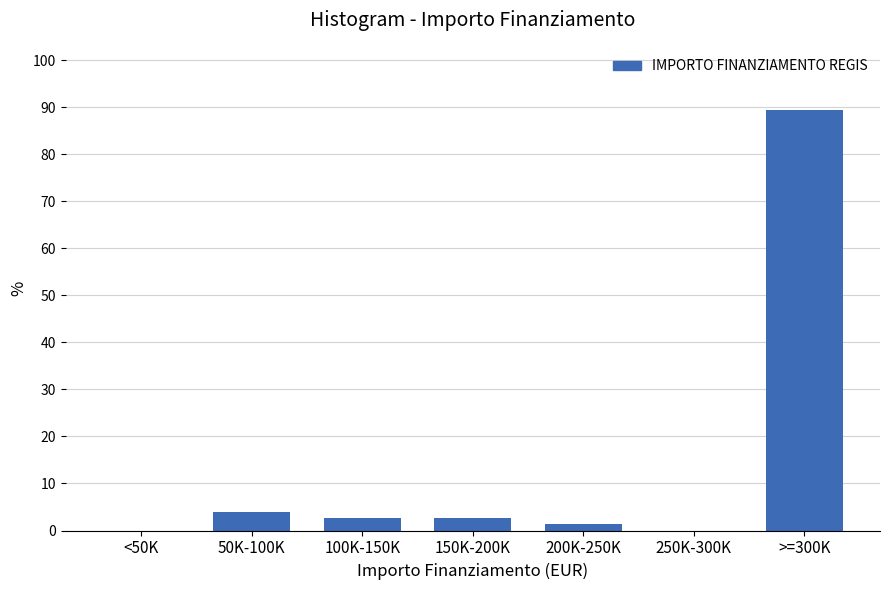

Reading left to right, what are all the values shown in this chart?

<50K=0.0	50K-100K=4.0	100K-150K=2.6	150K-200K=2.6	200K-250K=1.3	250K-300K=0.0	>=300K=89.4